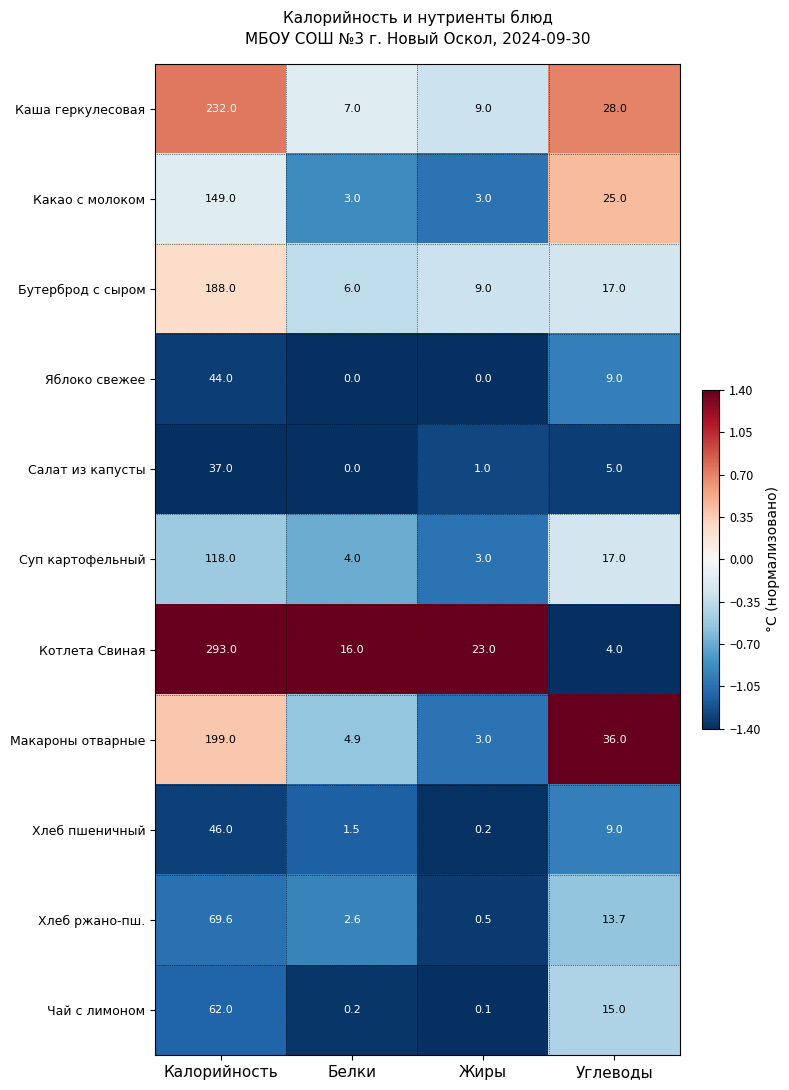

Which series has the widest spread of values?

Котлета Свиная